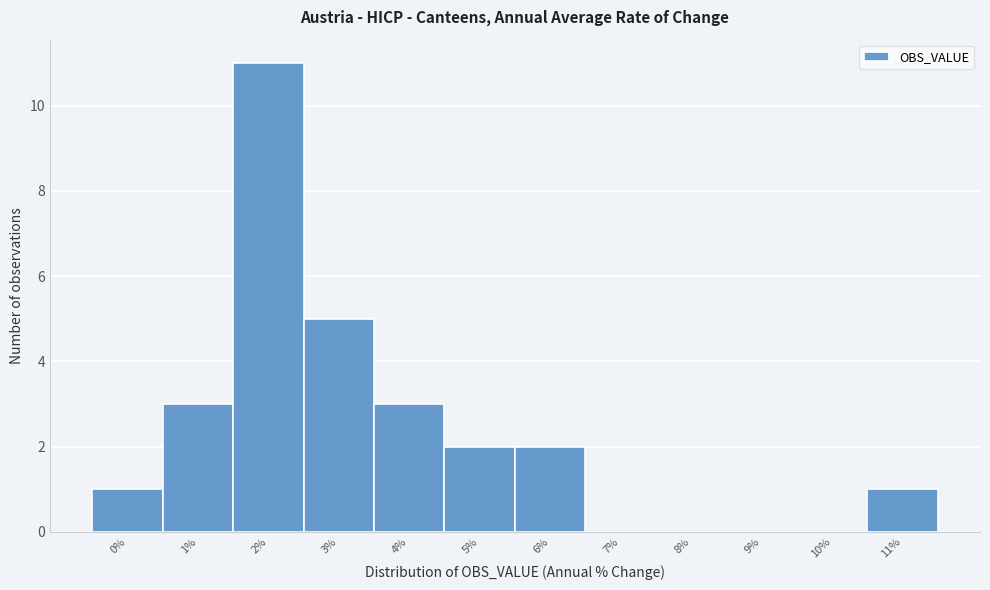

What is the greatest value displayed?

11